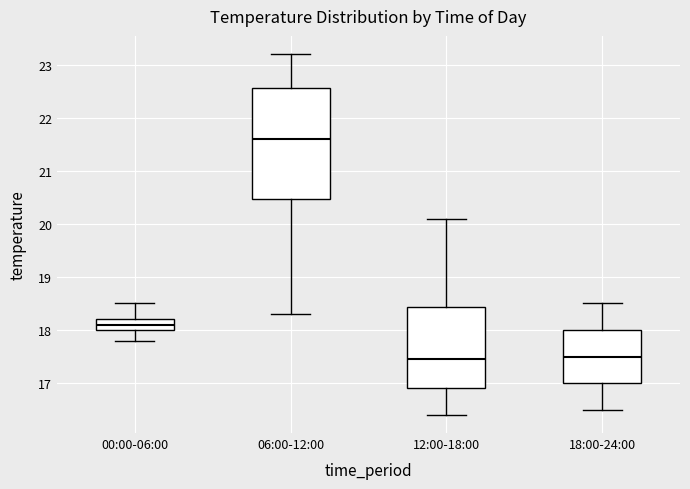

Reading left to right, transcribe this box plot: for each box, give where its median line is, the range the box spans, and where its two whiskers end, as read against the y-axis. The values are not printed on the chart, so give them approximately, as read against the axis.

00:00-06:00: median 18.1, box 18.0 to 18.2, whiskers 17.8 to 18.5
06:00-12:00: median 21.6, box 20.5 to 22.6, whiskers 18.3 to 23.2
12:00-18:00: median 17.5, box 16.9 to 18.4, whiskers 16.4 to 20.1
18:00-24:00: median 17.5, box 17.0 to 18.0, whiskers 16.5 to 18.5